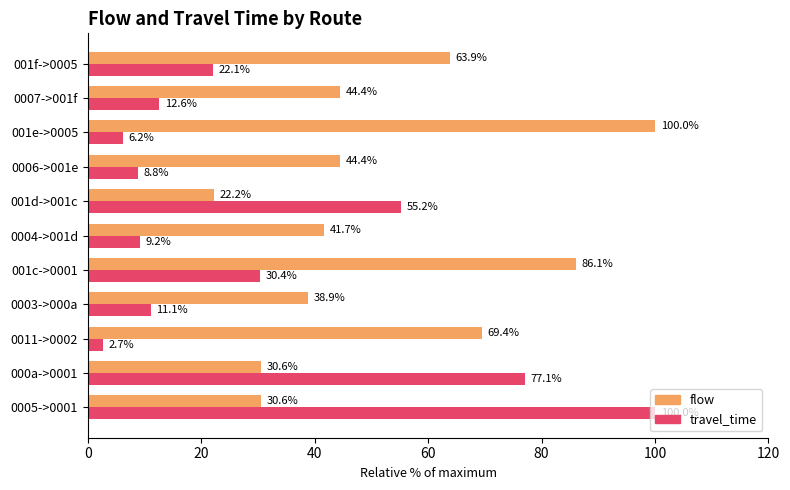

At which category is the sum across all series the highest?

0005->0001